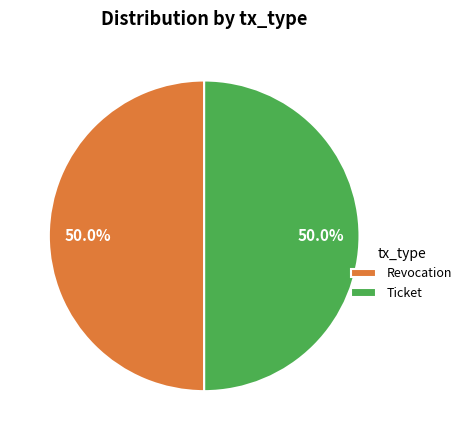

Is it true that Revocation is 50% of the pie?

True